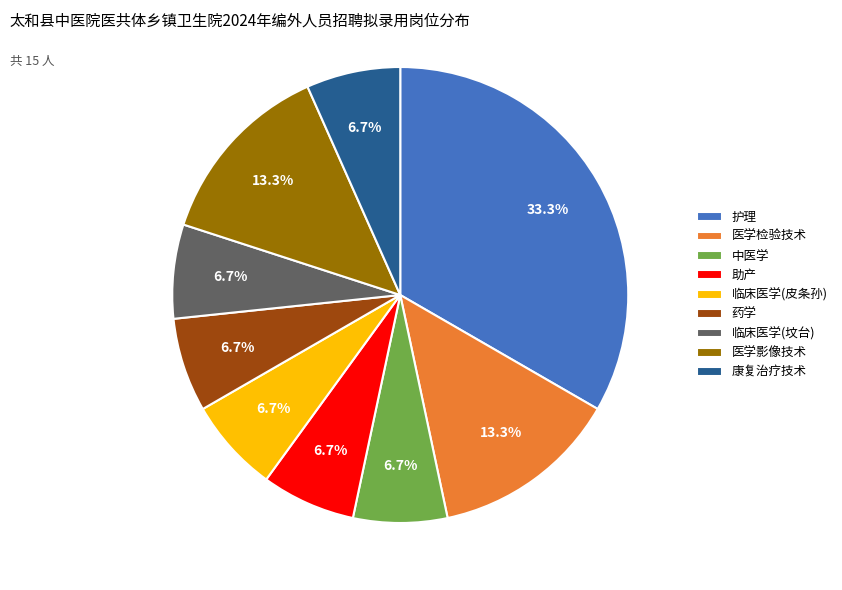

Do 药学 and 中医学 together represent more than half of the pie?

No